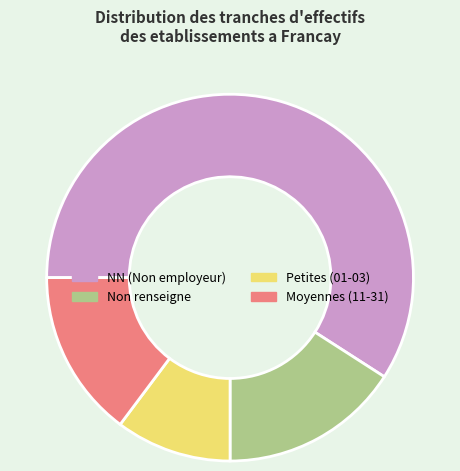

Is there a majority slice in this chart?

Yes